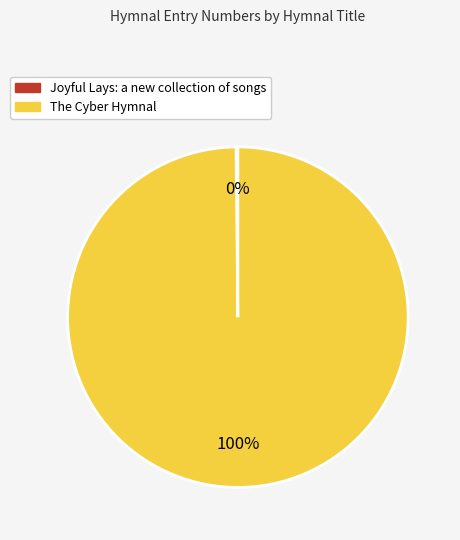

Which category has the biggest portion of the pie?

The Cyber Hymnal